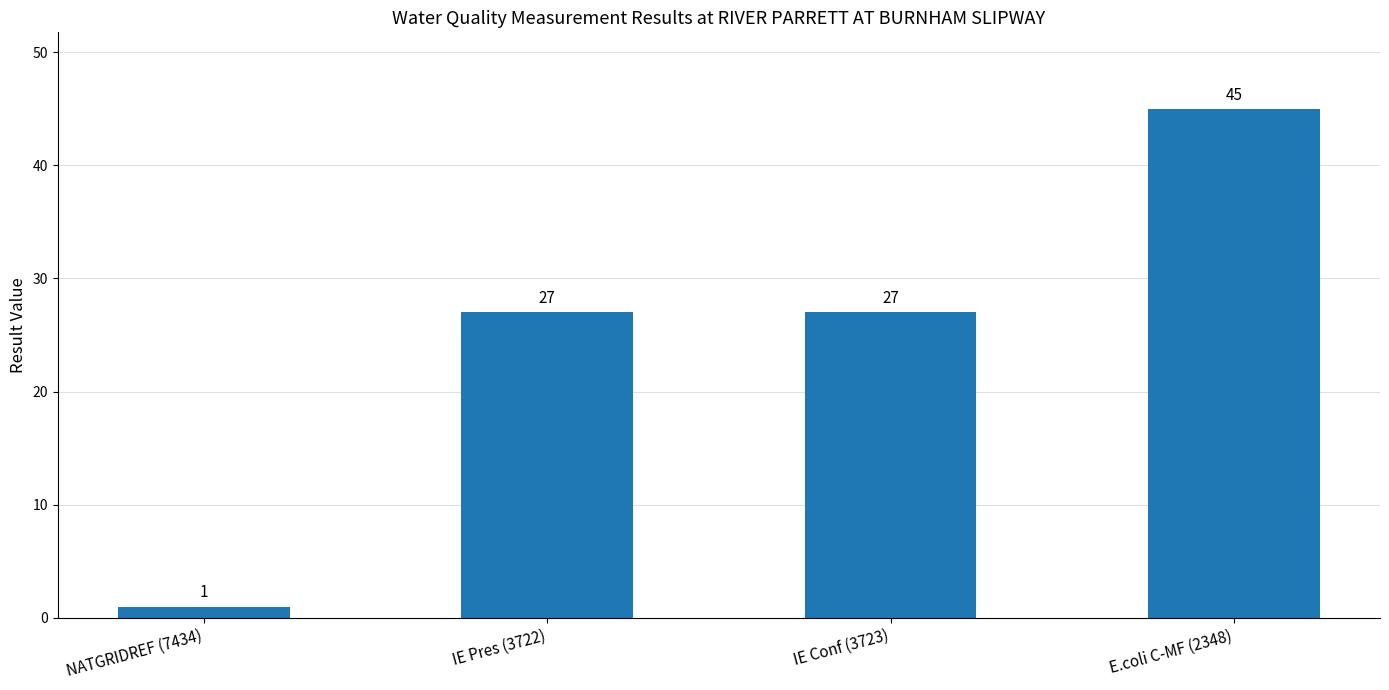

How many bars are there in total?

4